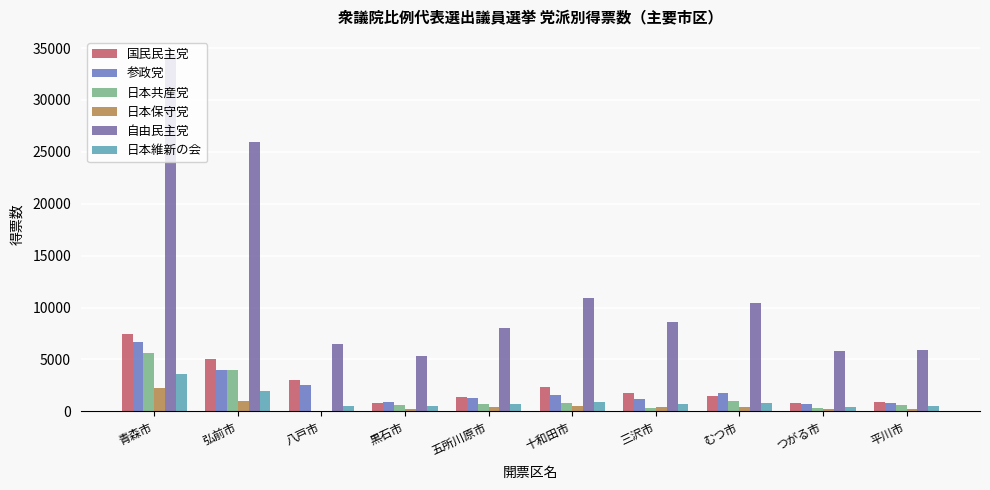

Are the bars horizontal?

No